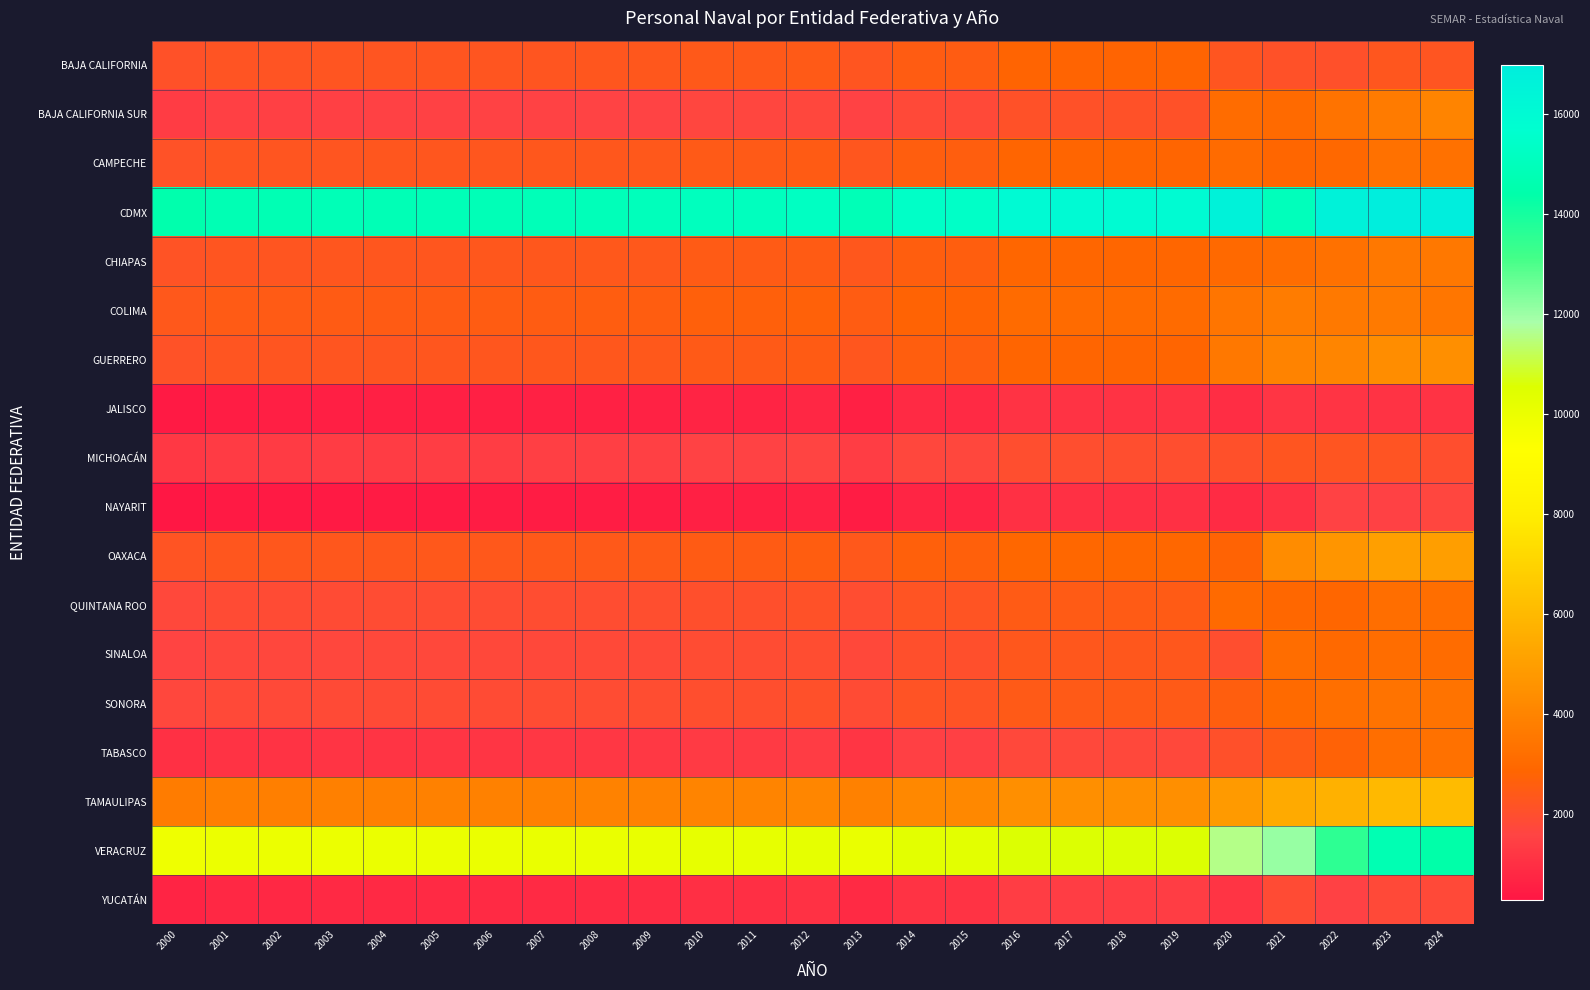

Which series has the largest range (max minus min)?

VERACRUZ